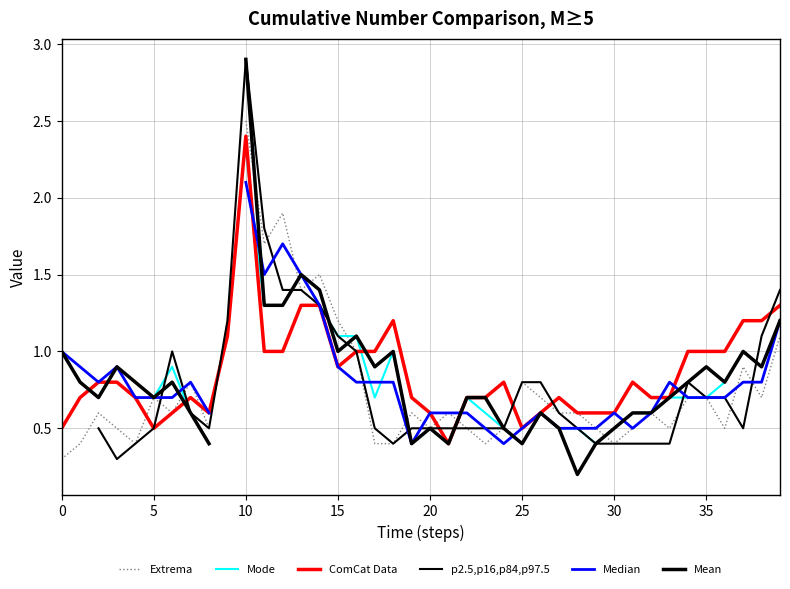

What are all the series names shown in the legend?

Extrema, Mode, ComCat Data, p2.5,p16,p84,p97.5, Median, Mean